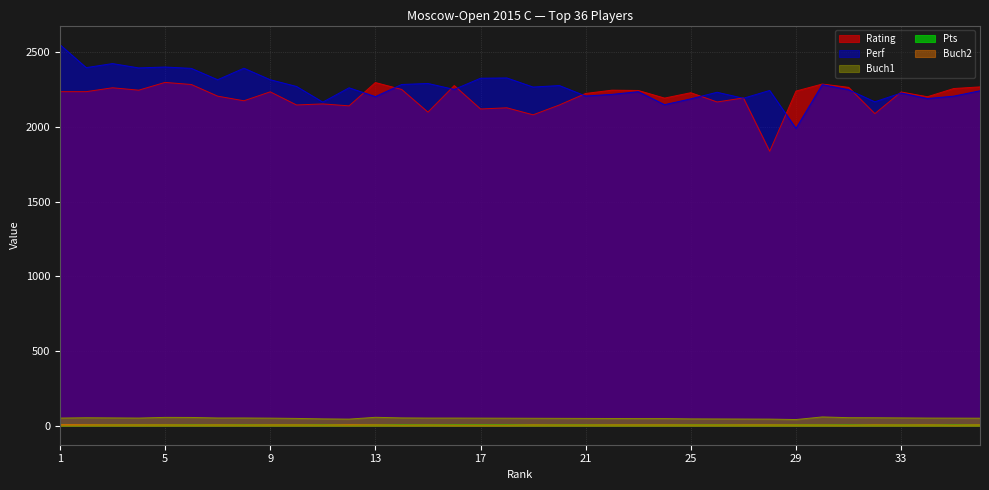

True or false: Pts and Buch2 cross at least once.

False